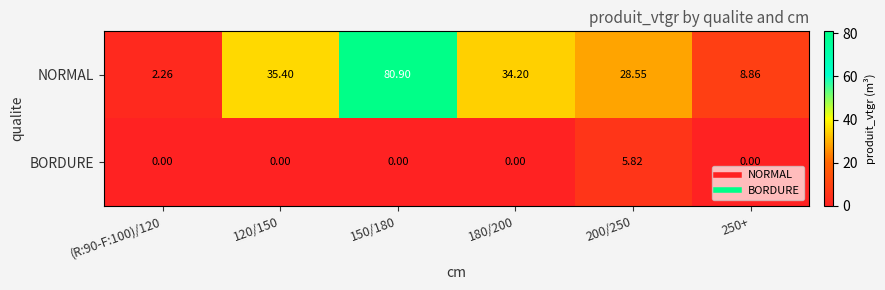

Count the number of data series in this chart.

2